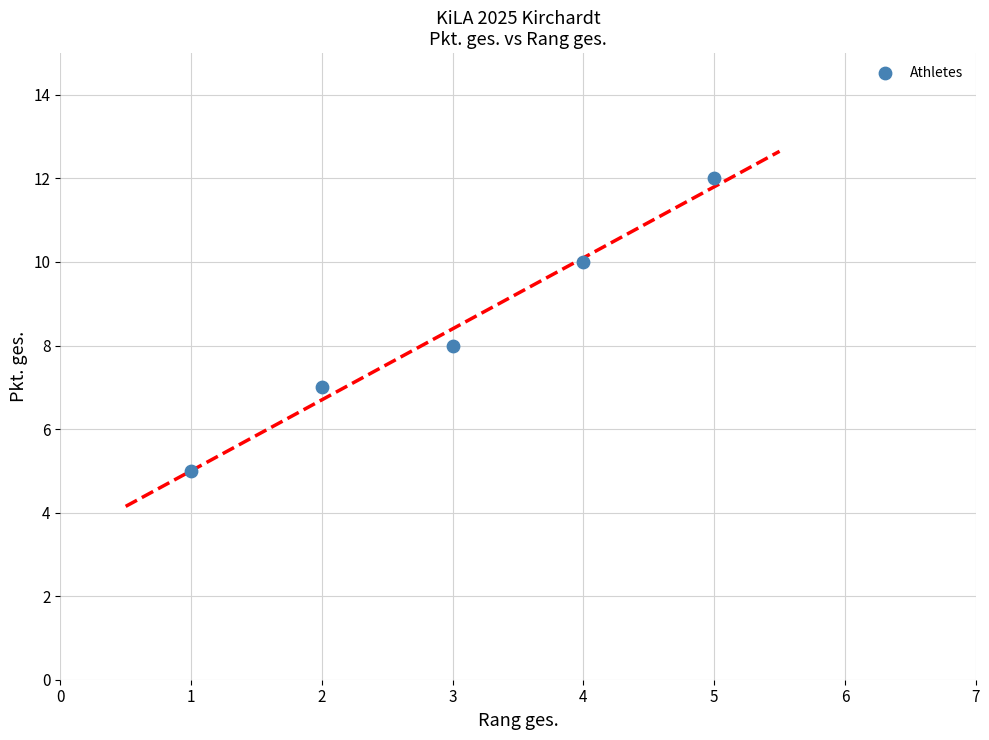

What is the range of X values (max minus min)?

4